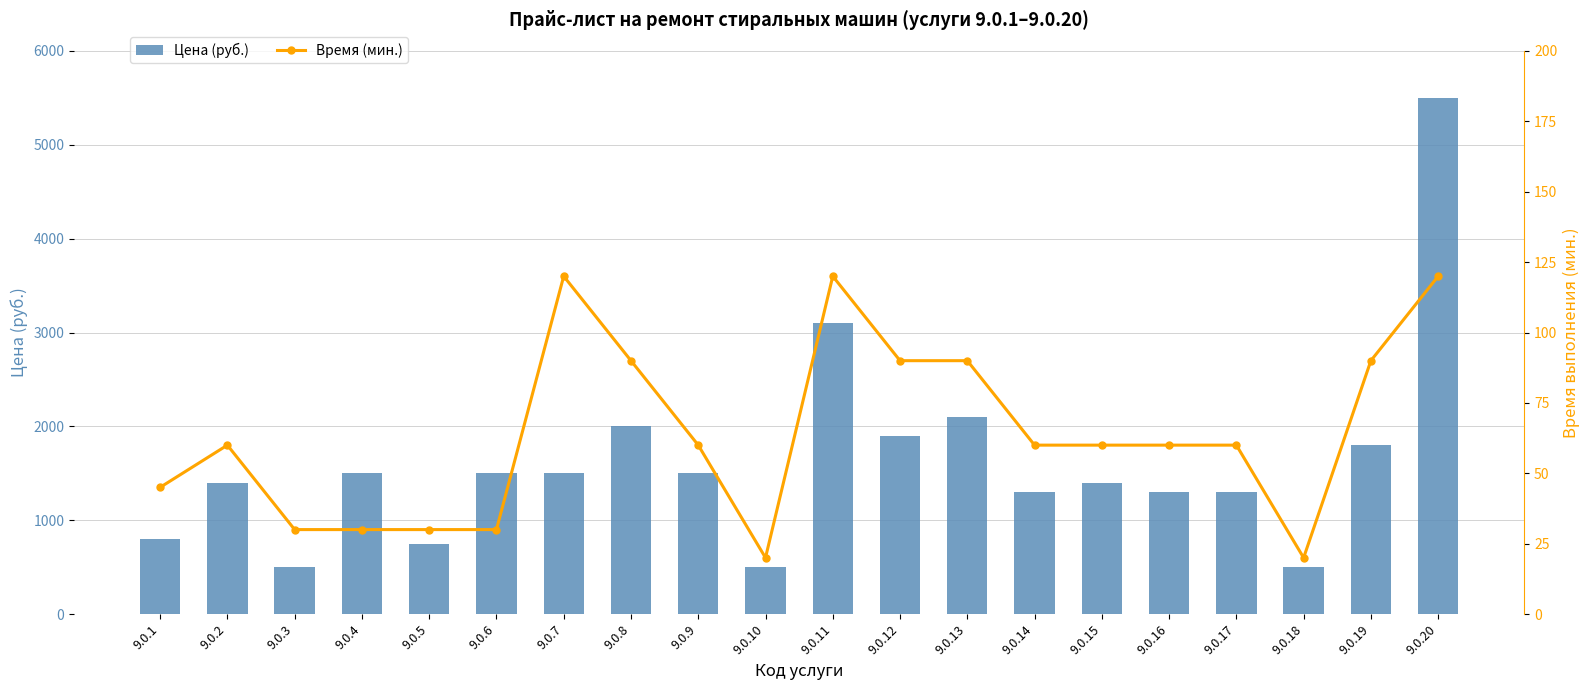

Count the Время (мин.) values in the range 30 to 90.

15